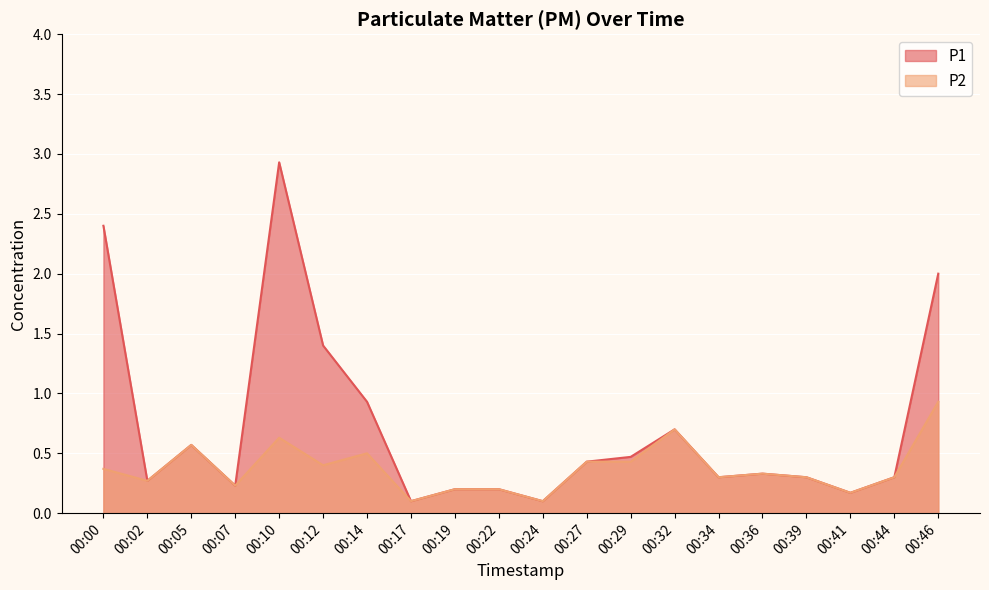

What is the total value across all series at 00:17?

0.2